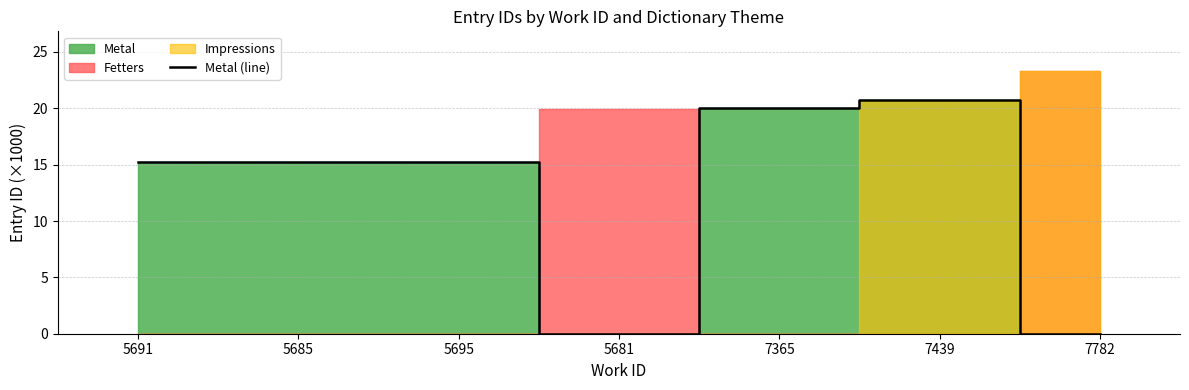

Reading left to right, extract all data points from this chart.

15.2	15.2	15.2	0.0	20.0	20.7	0.0